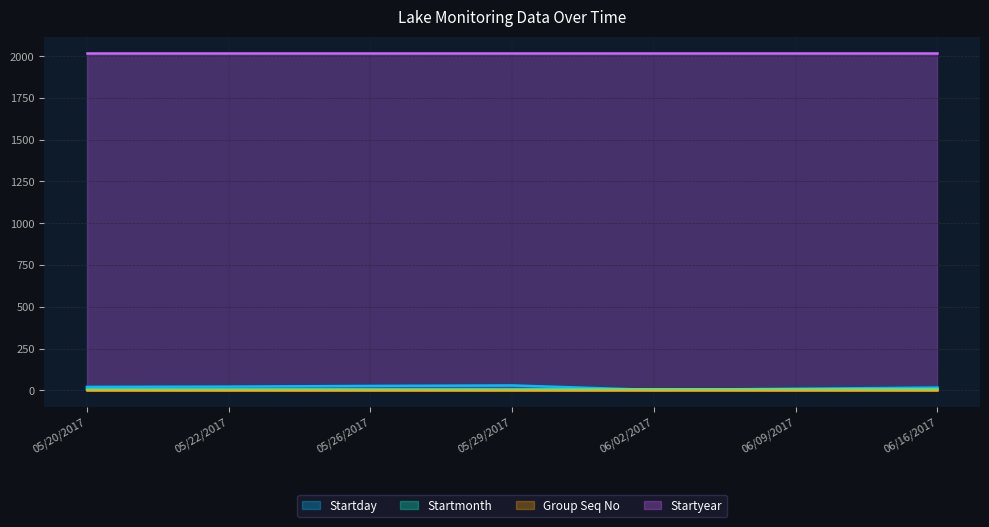

How many values in the Startday series are below 20?

3